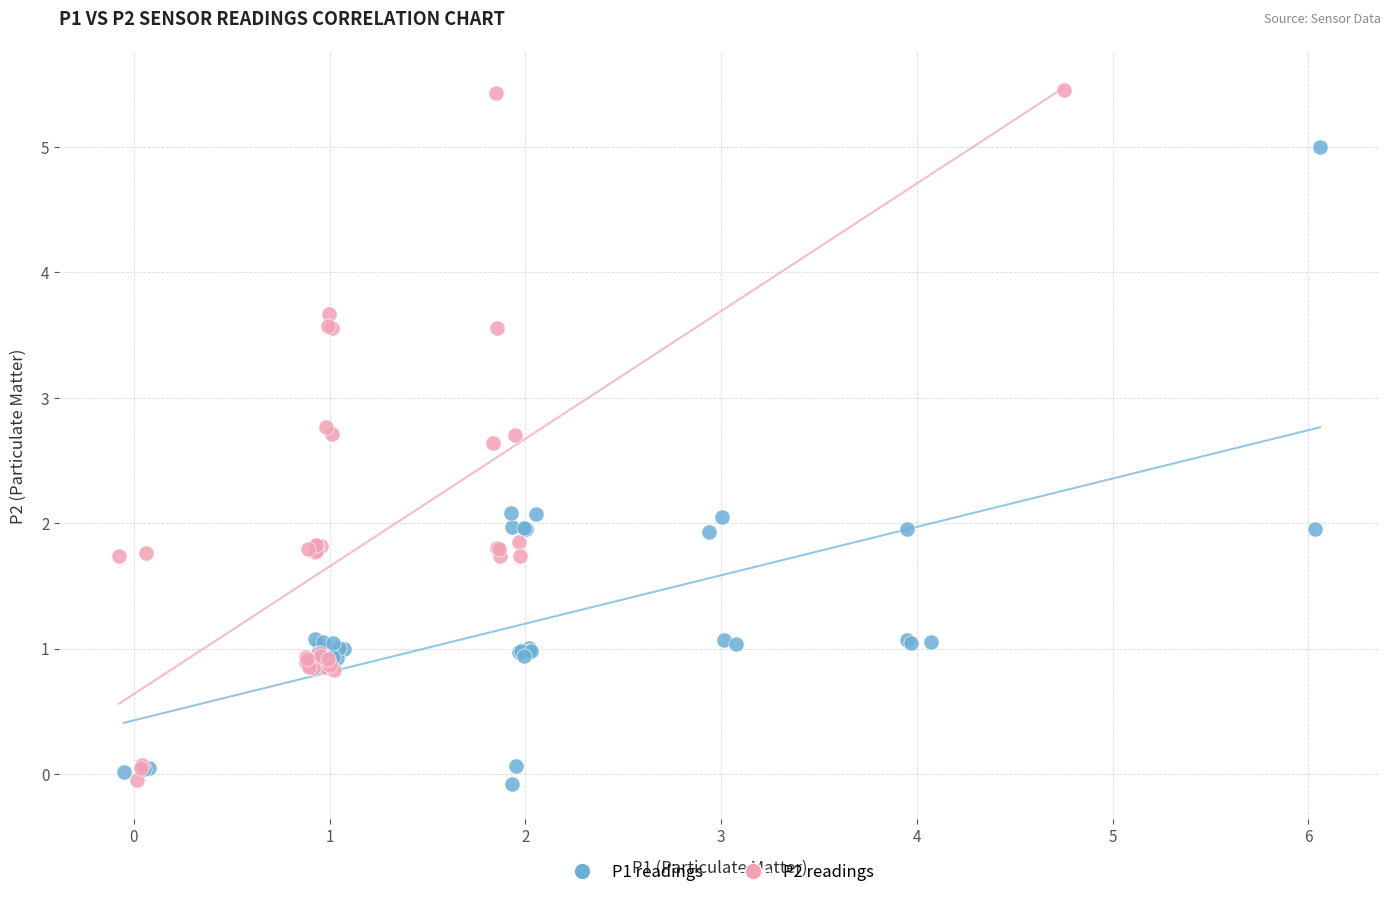

Which series contains the highest Y value?

P2 readings